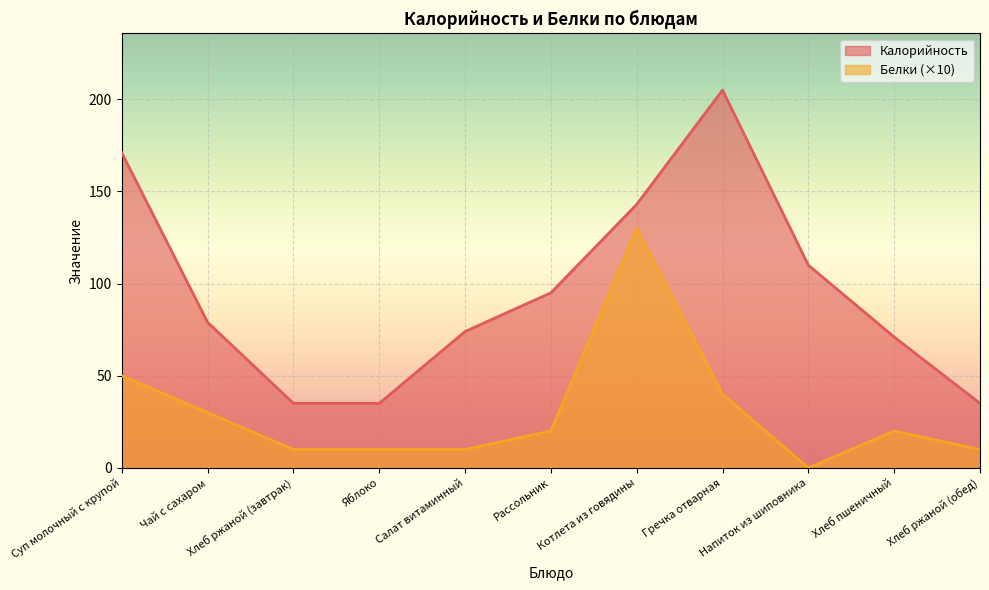

Between Хлеб ржаной (завтрак) and Яблоко, which series saw the biggest shift?

Калорийность